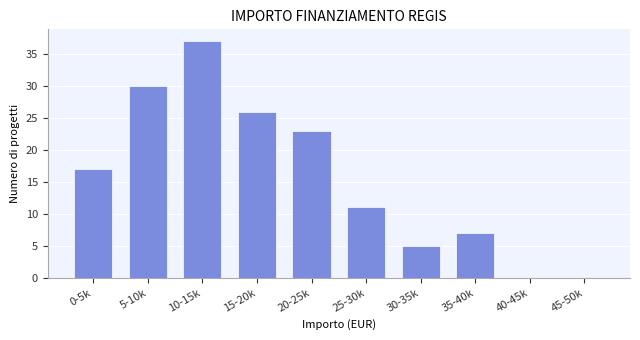

Reading left to right, extract all data points from this chart.

0-5k=17	5-10k=30	10-15k=37	15-20k=26	20-25k=23	25-30k=11	30-35k=5	35-40k=7	40-45k=0	45-50k=0